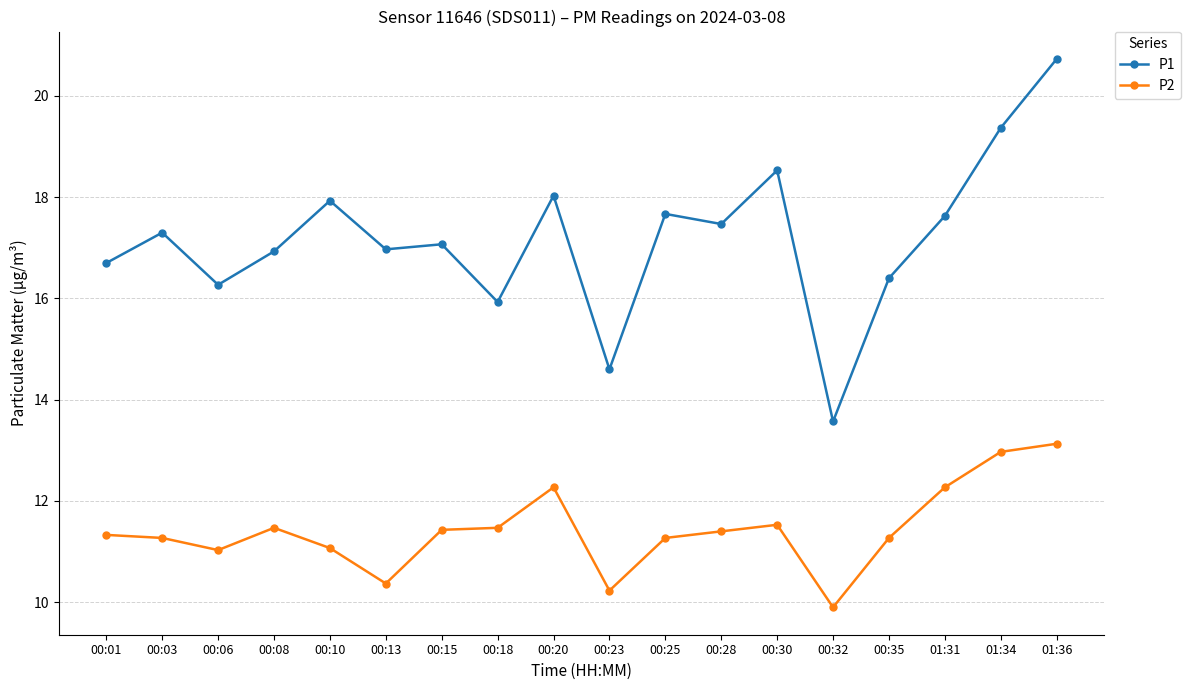

At 00:30, list the series in order from largest to smallest.

P1, P2